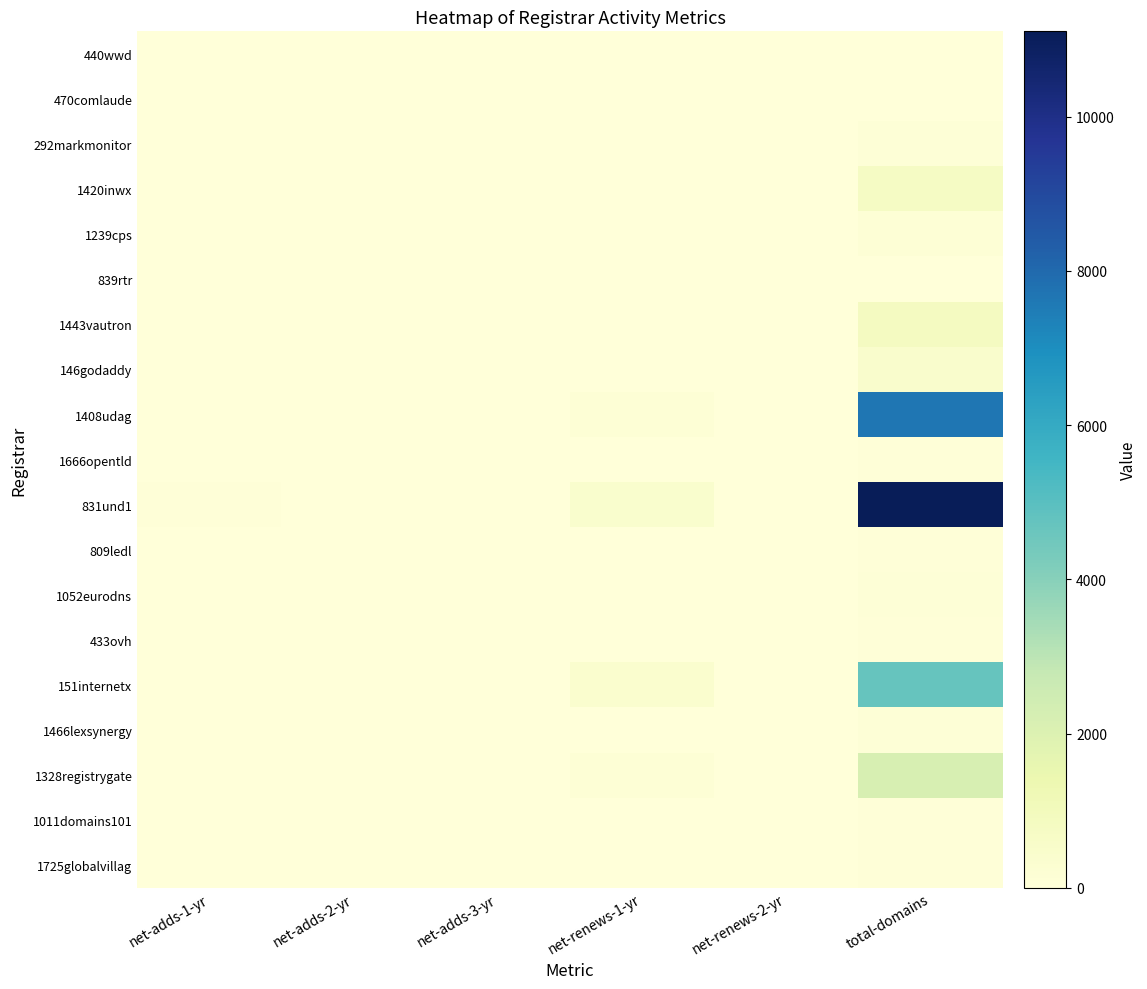

At how many categories does at least one series exceed 1081?

1